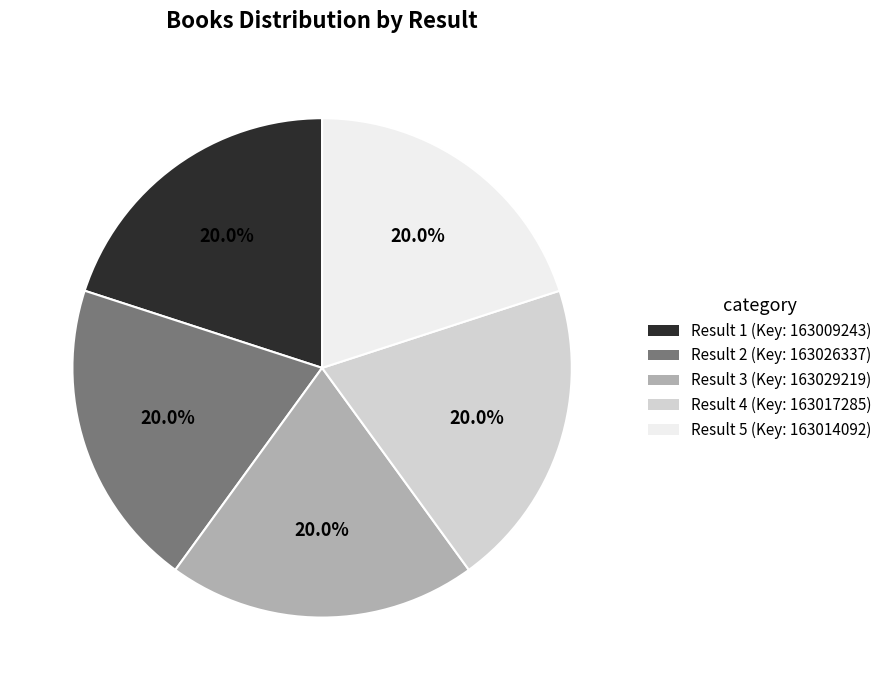

Is there a majority slice in this chart?

No